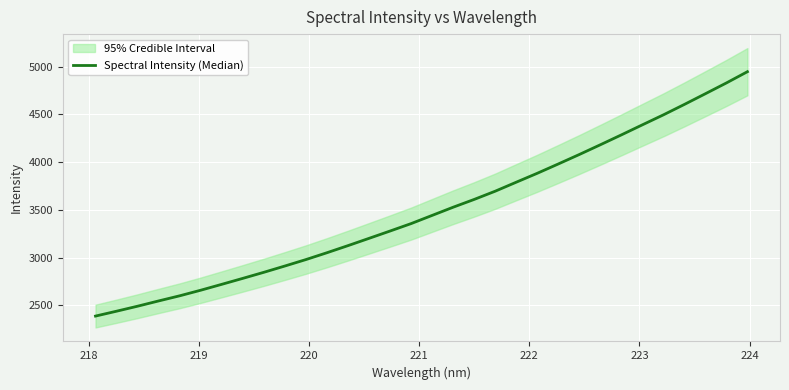

The value at 9 is 4394.0. True or false?

False